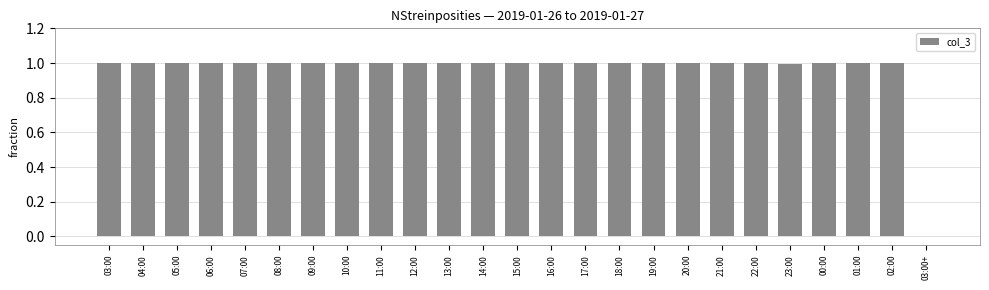

What is the ratio of the value at 07:00 to the value at 01:00?

1.0